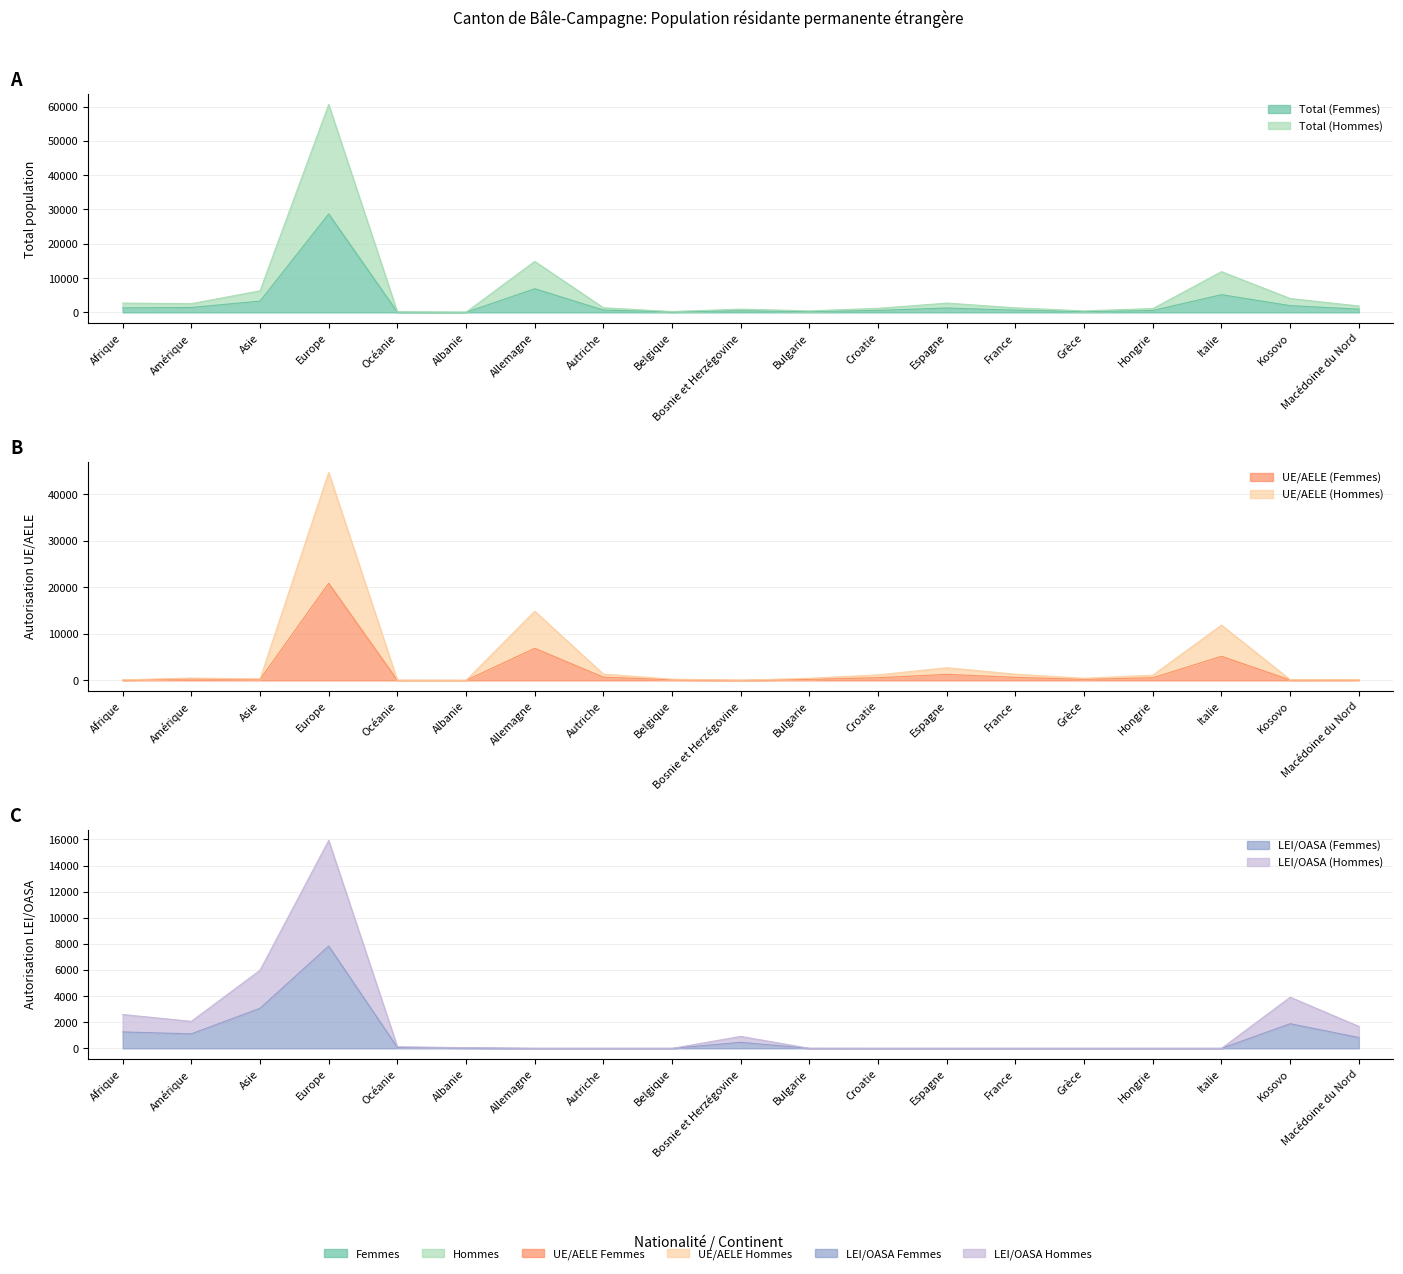

How many values in the Total (Hommes) series are below 1357?

9